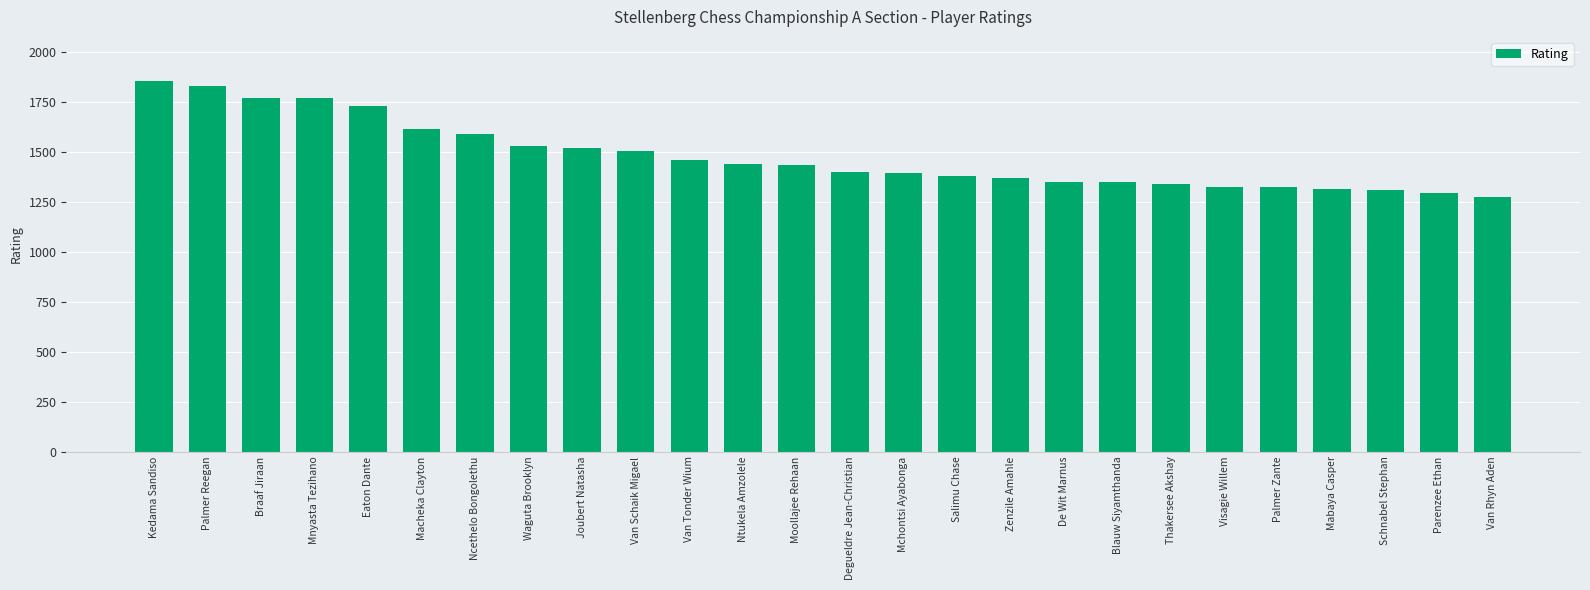

What is the difference between the maximum and second lowest values?

556